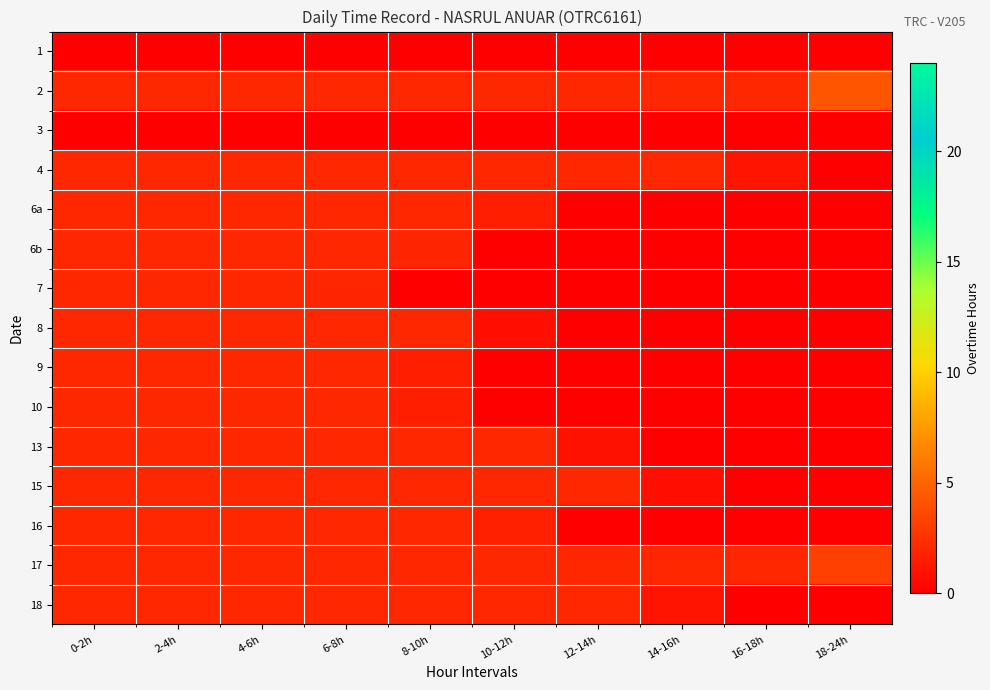

Which has a higher value, 12-14h or 0-2h?

12-14h